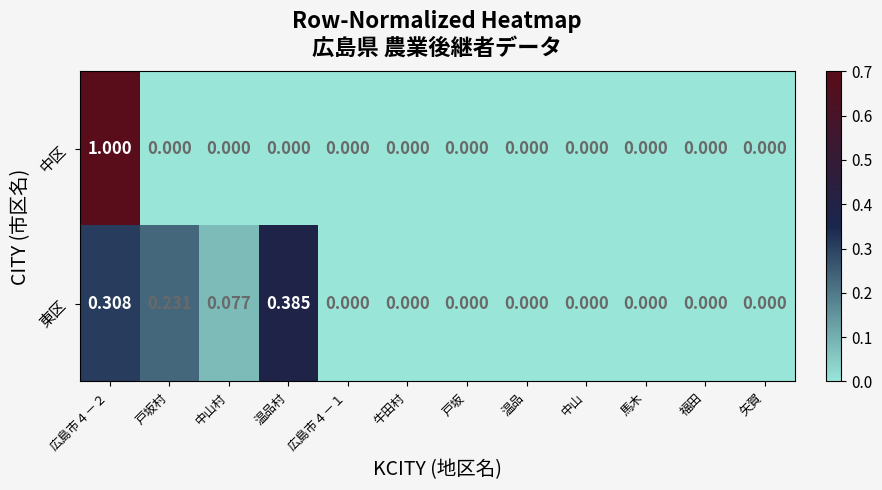

At which label does 東区 reach its peak?

温品村